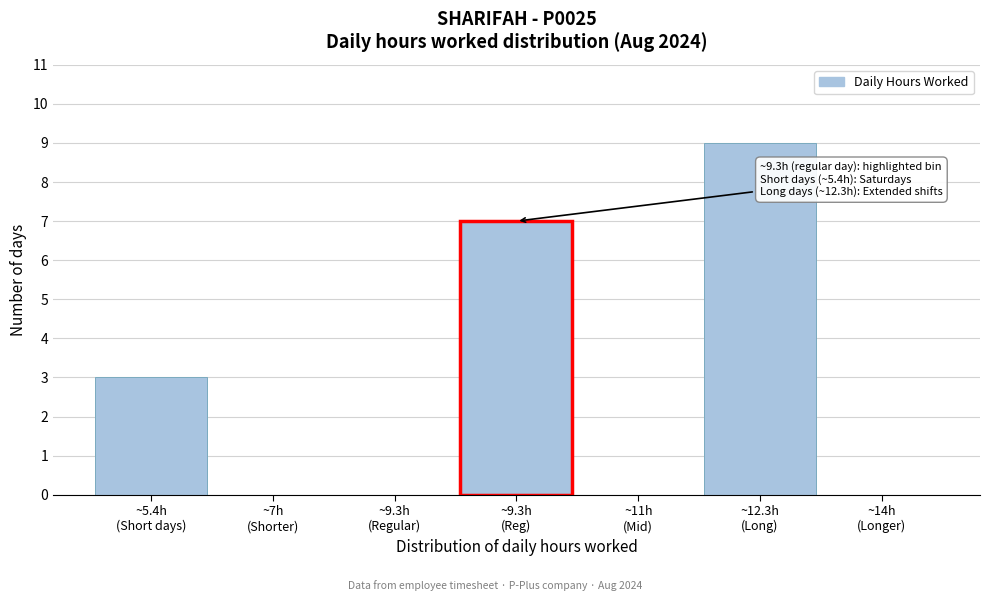

What is the maximum value shown in the chart?

9